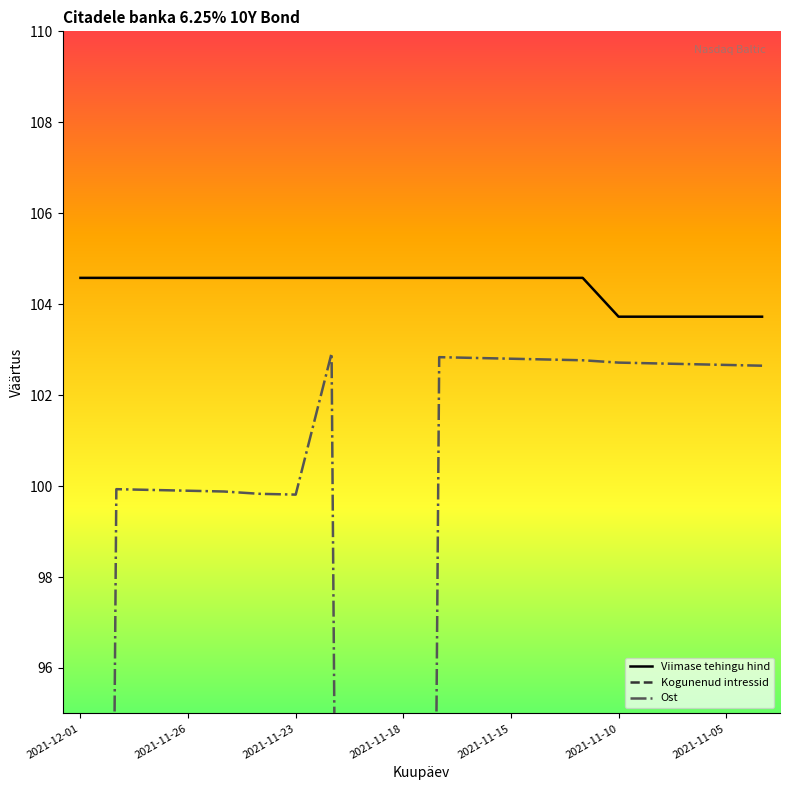

How many lines are shown in the chart?

3